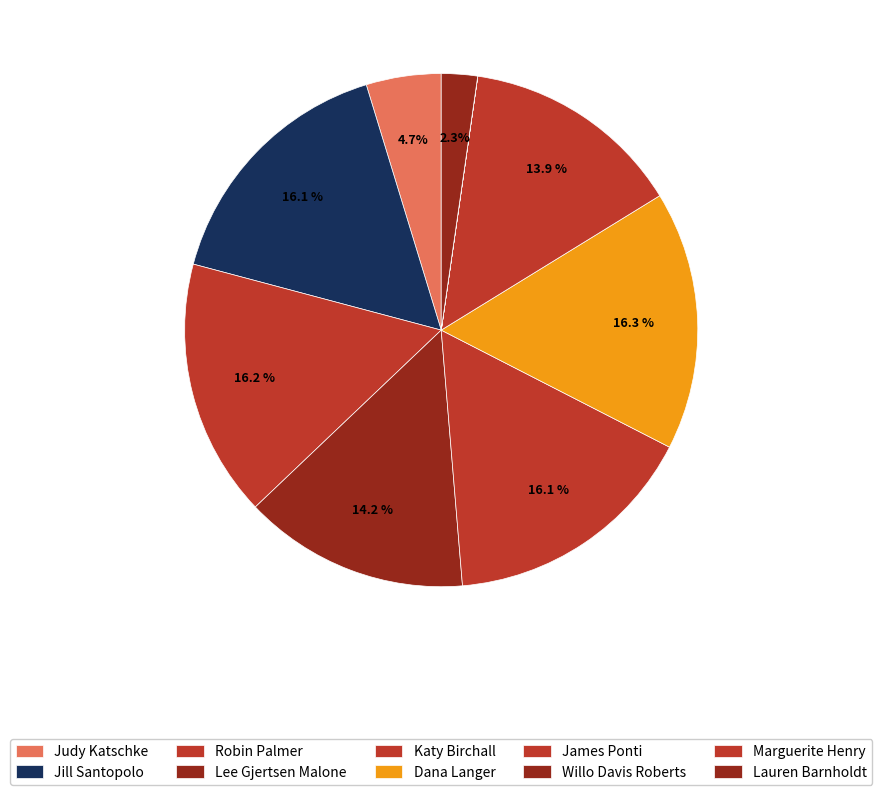

How many slices are in this pie chart?

10